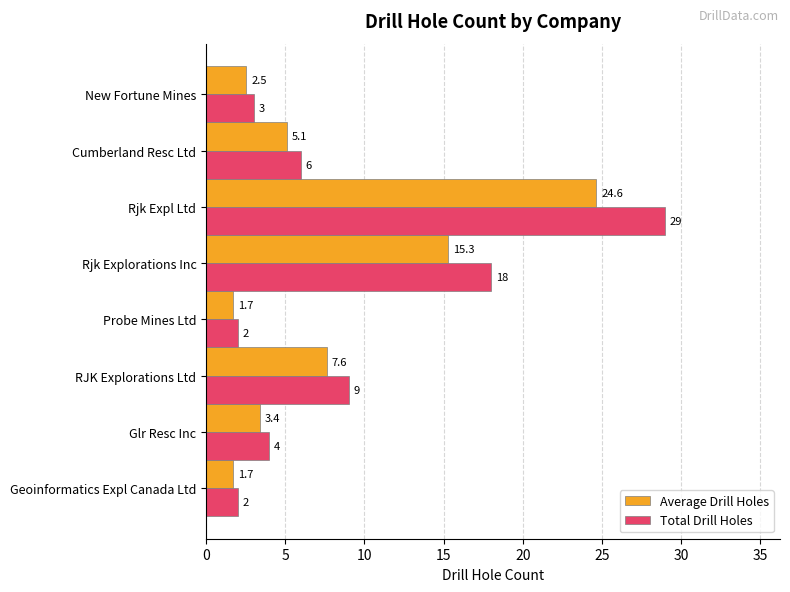

At which category is the sum across all series the highest?

Rjk Expl Ltd